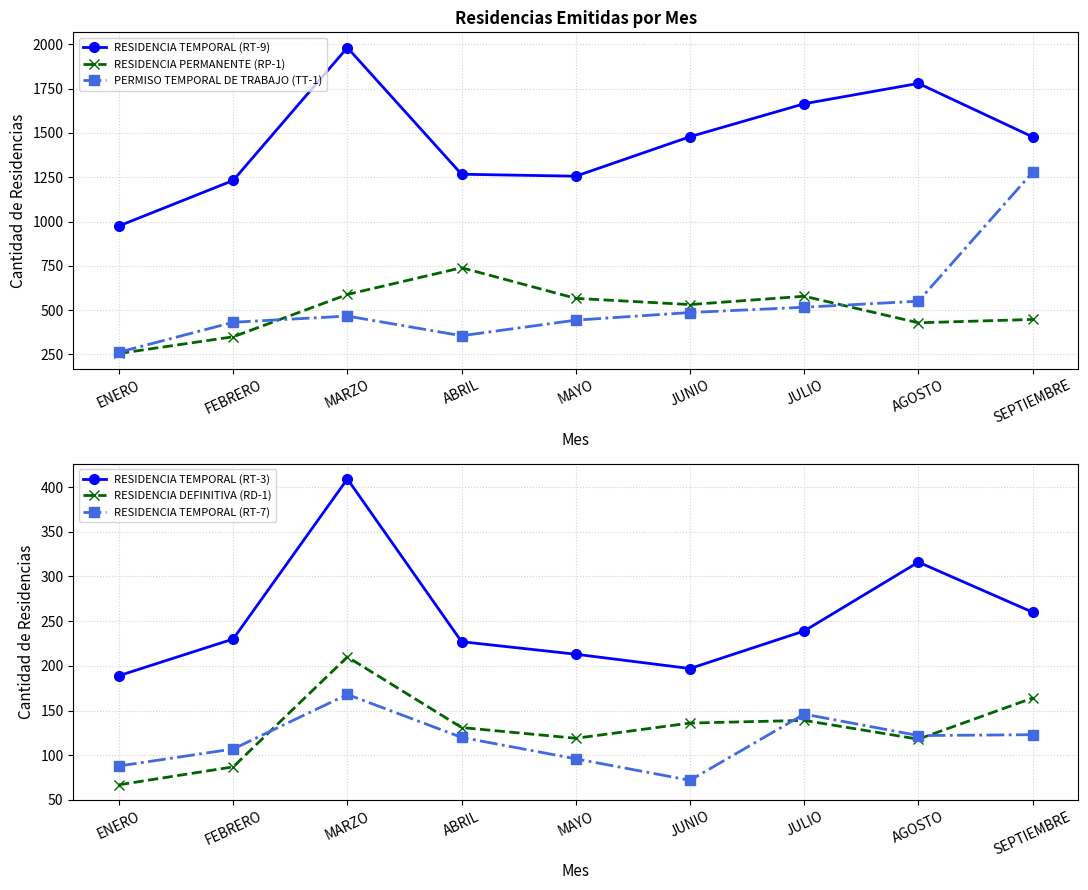

At which label is RESIDENCIA TEMPORAL (RT-7) closest to 120?

ABRIL